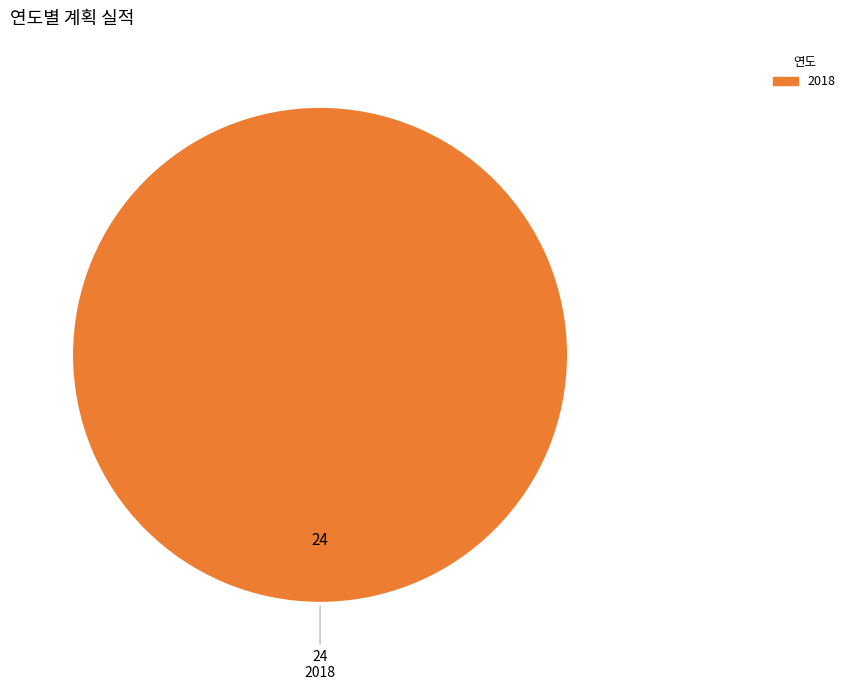

Rank the categories by value from highest to lowest.

2018